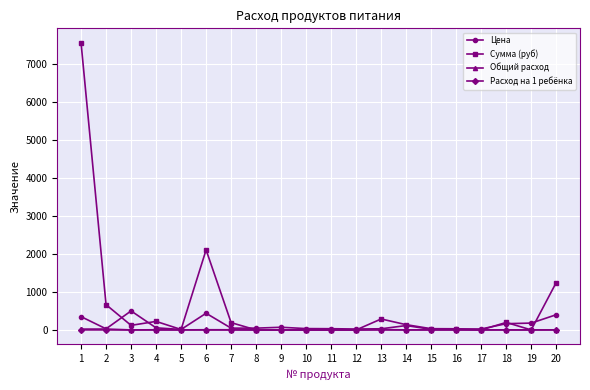

Which series has the largest range (max minus min)?

Сумма (руб)